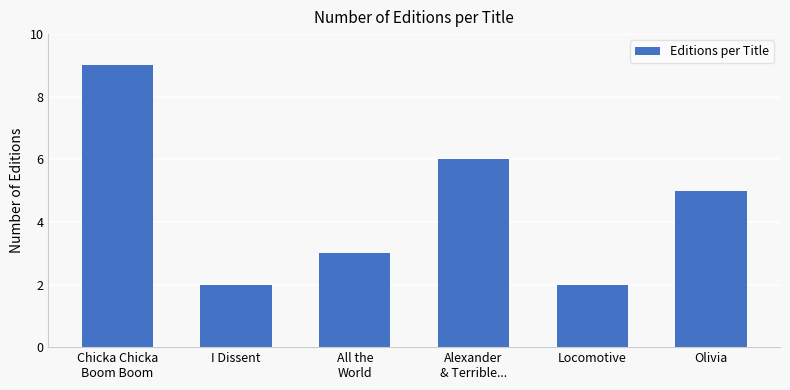

Reading right to left, transcribe all the data shown in this chart.

5	2	6	3	2	9